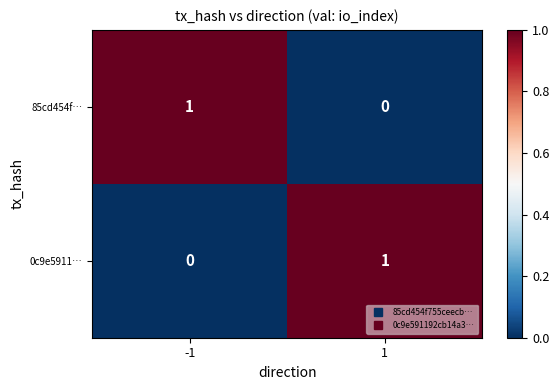

The value of 85cd454f… at -1 is 1. True or false?

True